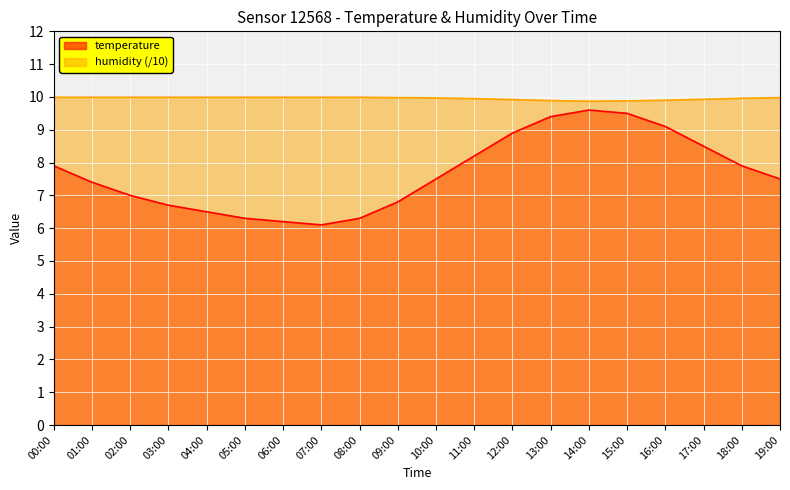

What is the smallest value displayed?

6.1